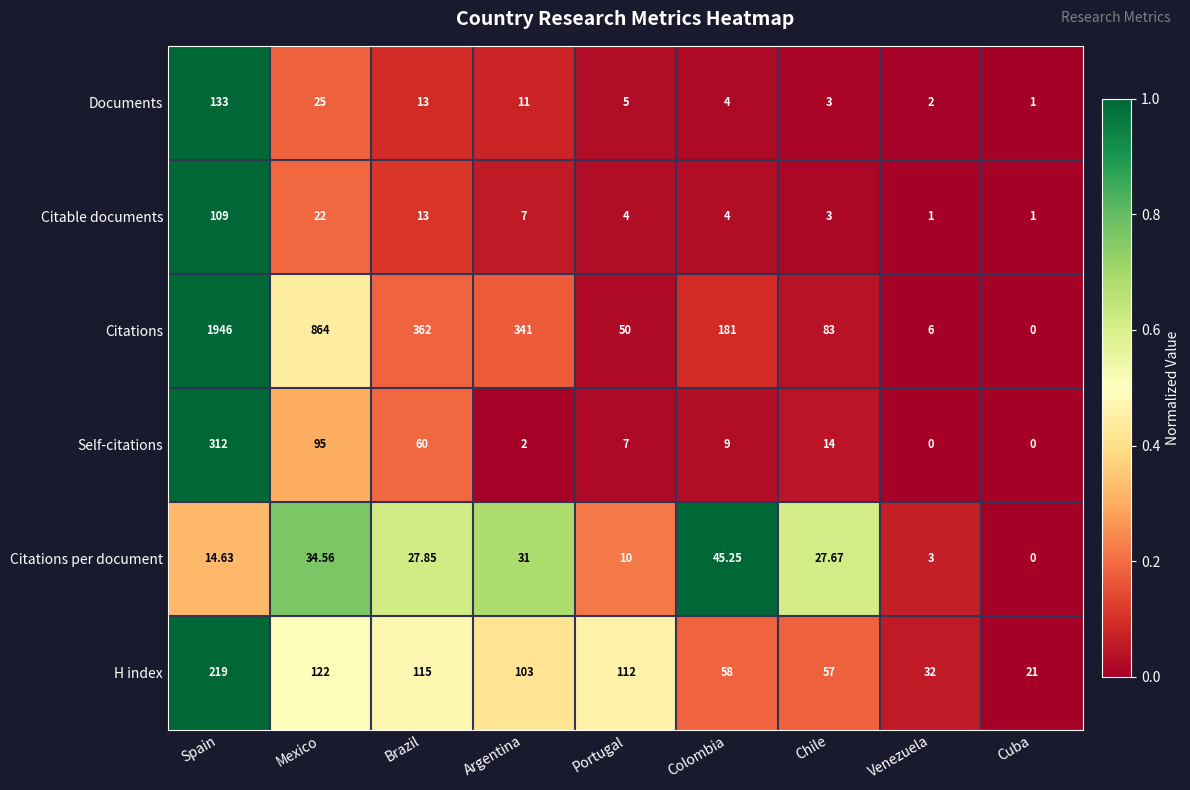

List the series in order of their peak value, lowest first.

Citations per document, Citable documents, Documents, H index, Self-citations, Citations